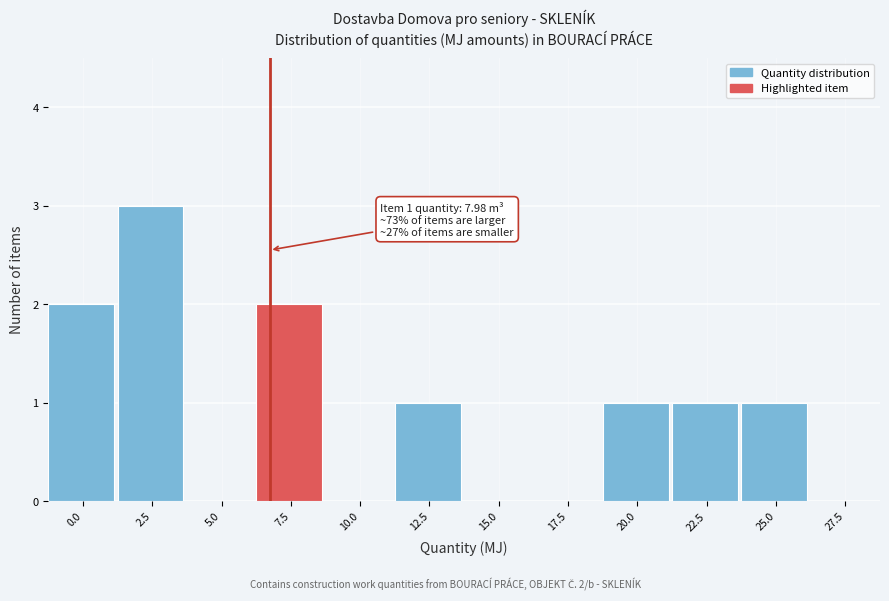

Reading left to right, what are all the values shown in this chart?

0.0=2	2.5=3	5.0=0	7.5=2	10.0=0	12.5=1	15.0=0	17.5=0	20.0=1	22.5=1	25.0=1	27.5=0